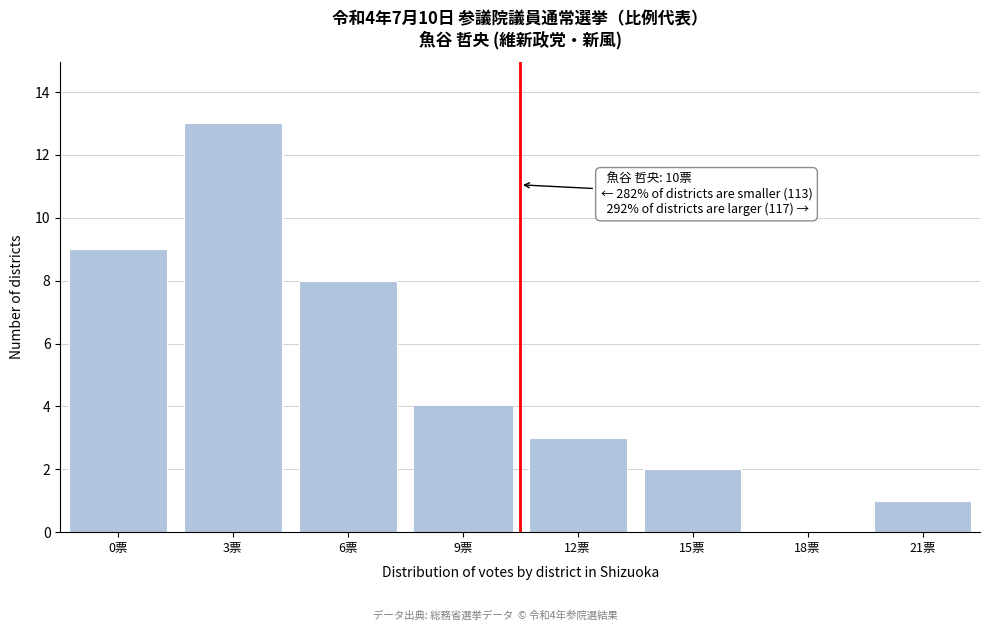

Reading left to right, transcribe all the data shown in this chart.

0票=9	3票=13	6票=8	9票=4	12票=3	15票=2	18票=0	21票=1